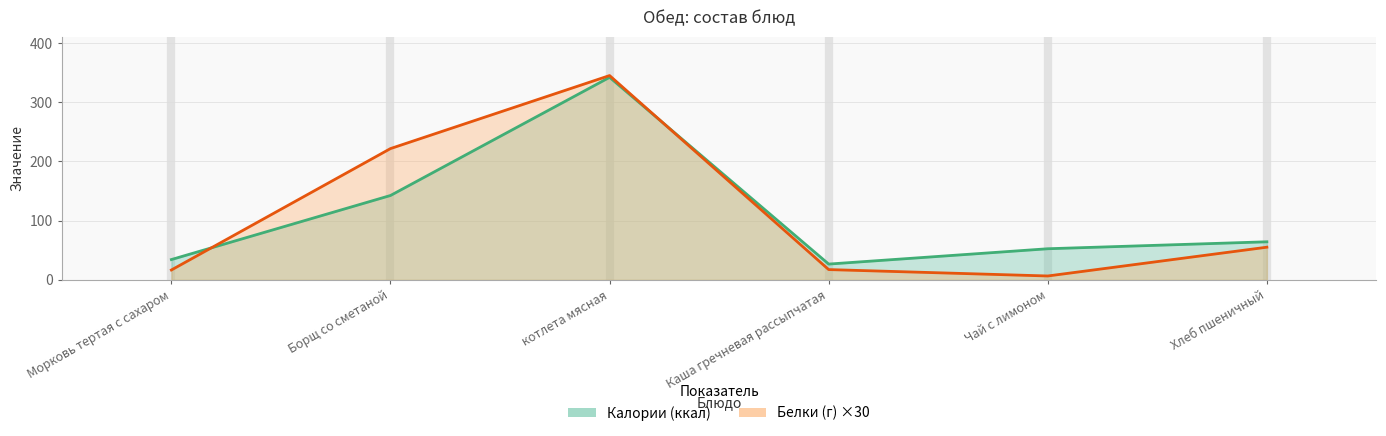

At which category does Калории (ккал) reach its first local peak?

котлета мясная